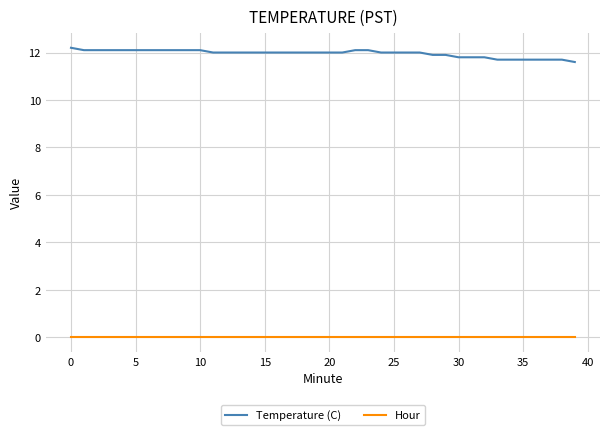

Reading right to left, list all the values displayed in this chart.

Temperature (C): 11.6	11.7	11.7	11.7	11.7	11.7	11.7	11.8	11.8	11.8	11.9	11.9	12.0	12.0	12.0	12.0	12.1	12.1	12.0	12.0	12.0	12.0	12.0	12.0	12.0	12.0	12.0	12.0	12.0	12.1	12.1	12.1	12.1	12.1	12.1	12.1	12.1	12.1	12.1	12.2
Hour: 0.0	0.0	0.0	0.0	0.0	0.0	0.0	0.0	0.0	0.0	0.0	0.0	0.0	0.0	0.0	0.0	0.0	0.0	0.0	0.0	0.0	0.0	0.0	0.0	0.0	0.0	0.0	0.0	0.0	0.0	0.0	0.0	0.0	0.0	0.0	0.0	0.0	0.0	0.0	0.0